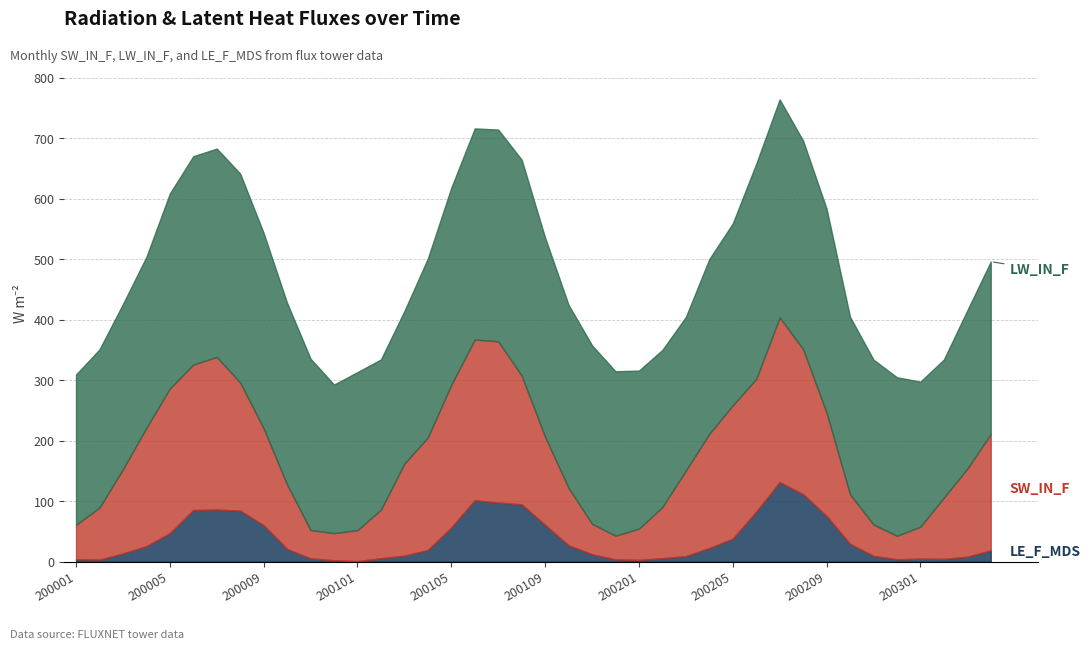

The LE_F_MDS series shows 12.4 at 200004. True or false?

False